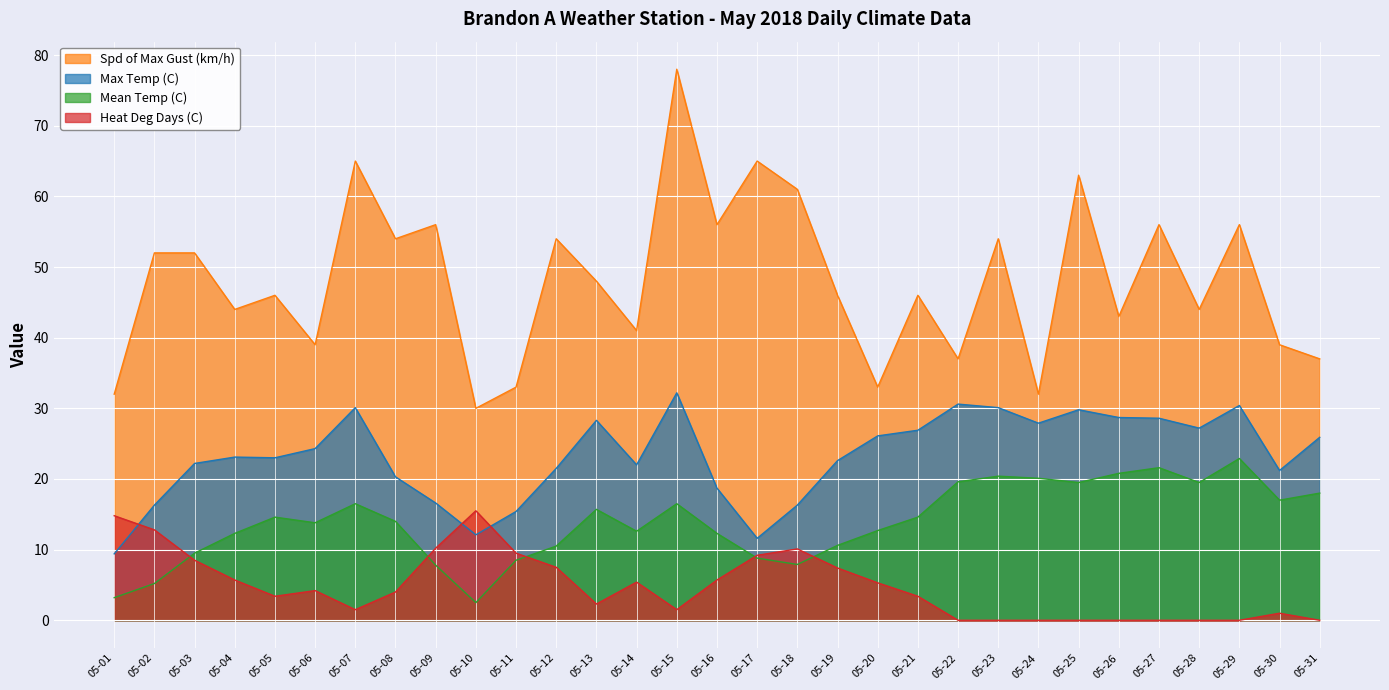

Which series changed the most between 05-14 and 05-27?

Spd of Max Gust (km/h)